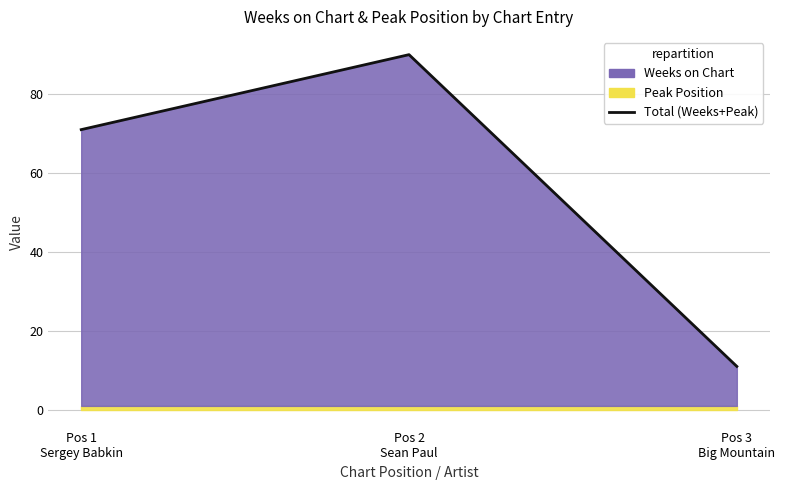

Rank the categories by value from highest to lowest.

Pos 2
Sean Paul, Pos 1
Sergey Babkin, Pos 3
Big Mountain